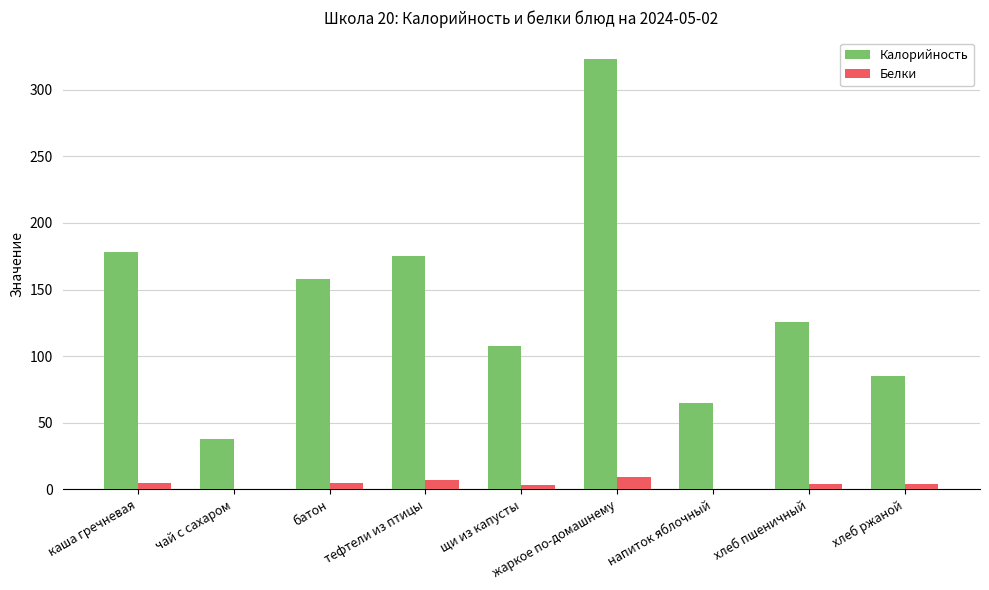

What is the average value of the Калорийность series?

140